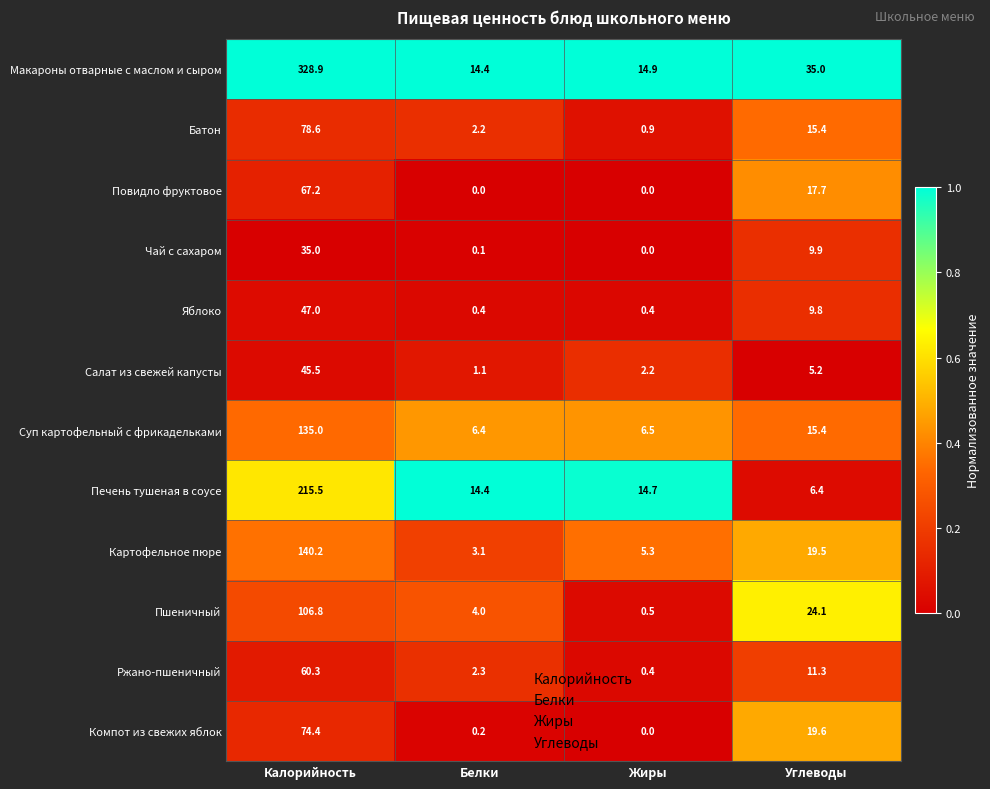

What is the total value across all series at Жиры?

45.8